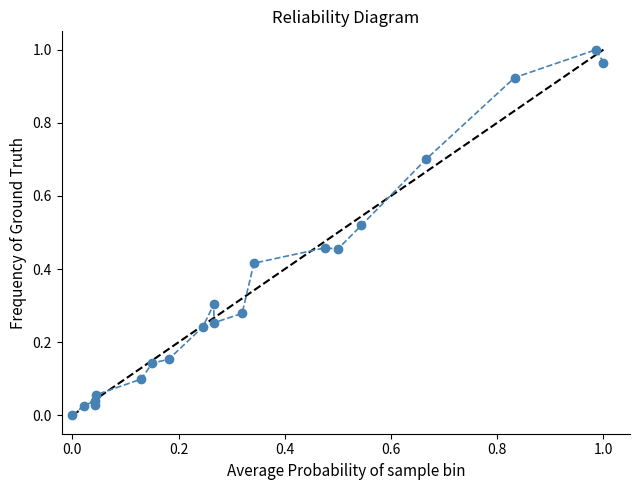

True or false: the data has more than 0 interior local peaks.

True